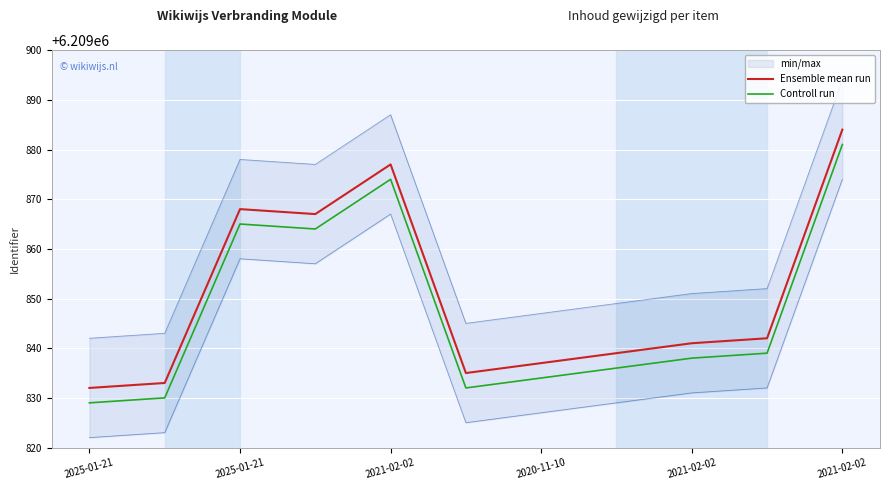

Reading right to left, extract all data points from this chart.

Ensemble mean run: 6209884	6209842	6209841	6209839	6209837	6209835	6209877	6209867	6209868	6209833	6209832
Controll run: 6209881	6209839	6209838	6209836	6209834	6209832	6209874	6209864	6209865	6209830	6209829